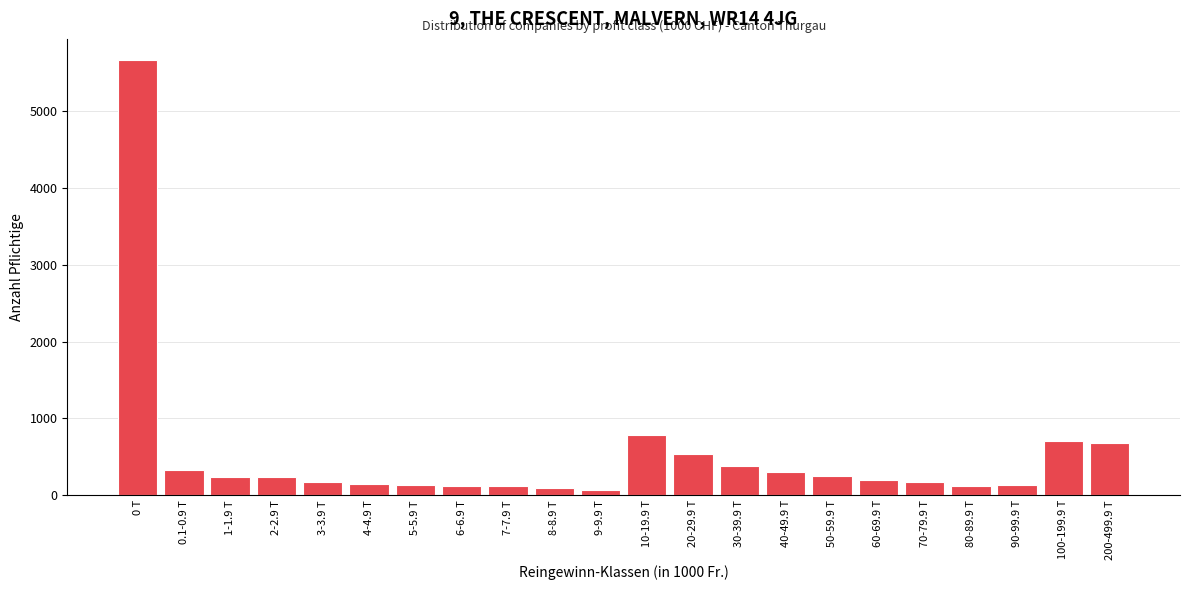

At which category does the chart reach its peak across all series?

0 T